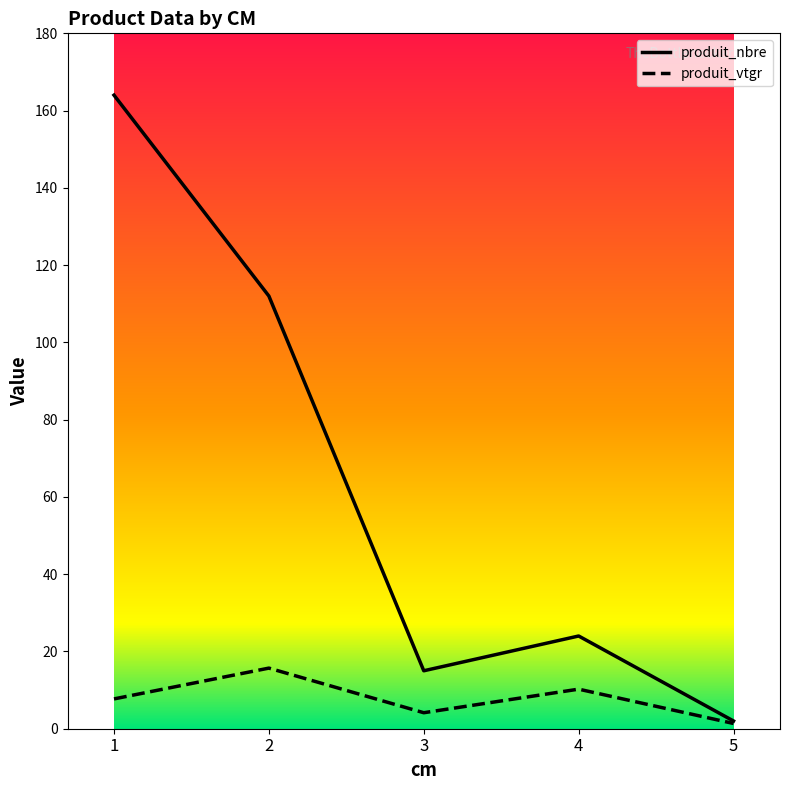

List the labels in order of produit_nbre value, largest first.

1, 2, 4, 3, 5